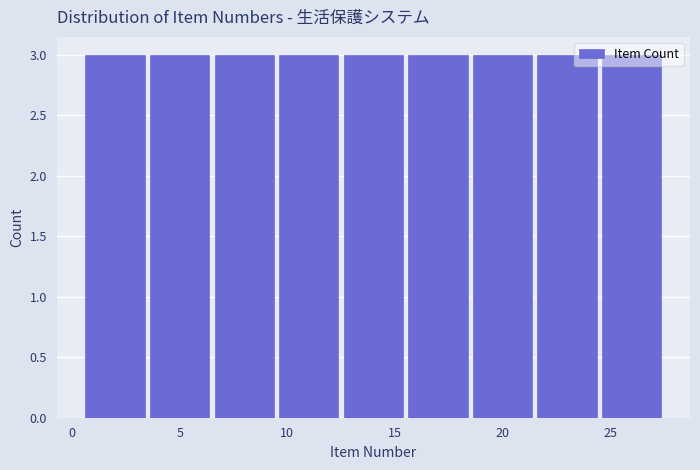

What is the height of the bar covering 15.5 to 18.5 on the x-axis? The values are not printed on the chart, so give them approximately, as read against the axis.

3